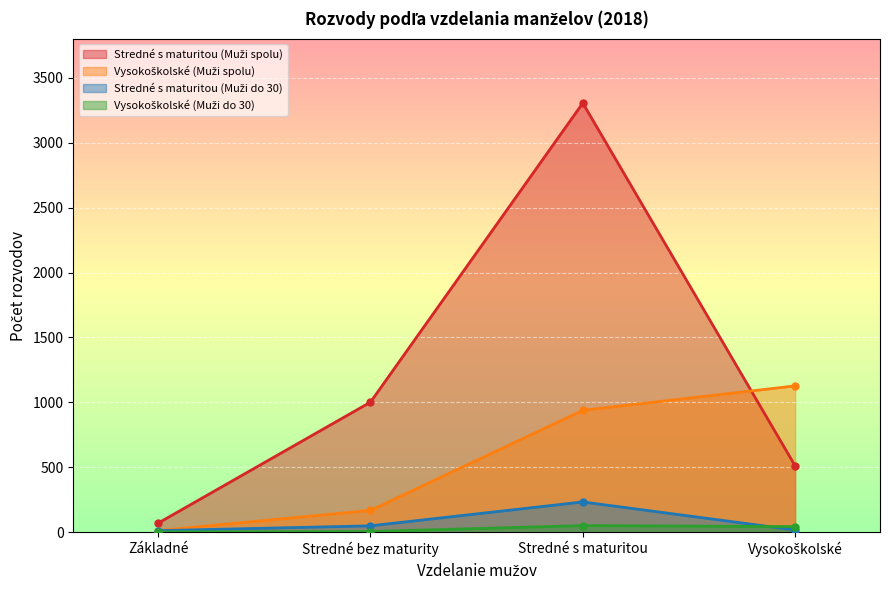

What is the difference between the Vysokoškolské (Muži do 30) values at Stredné s maturitou and Vysokoškolské?

8